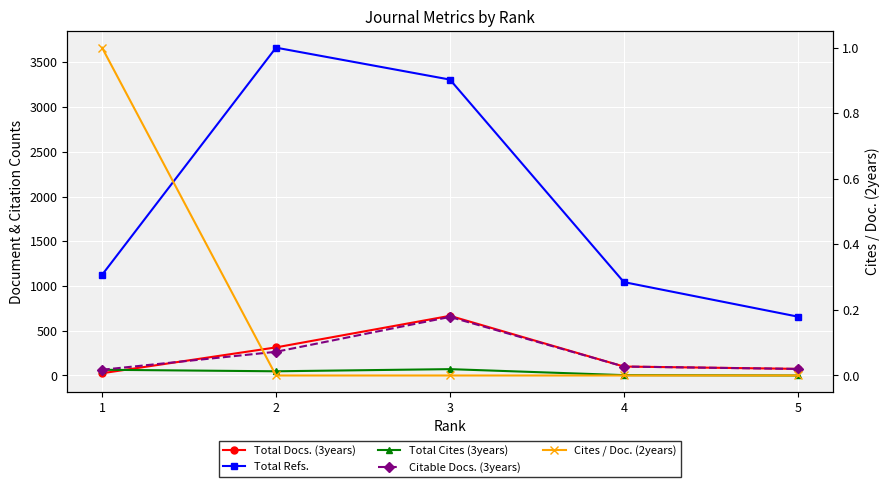

At how many categories does at least one series exceed 3490?

1